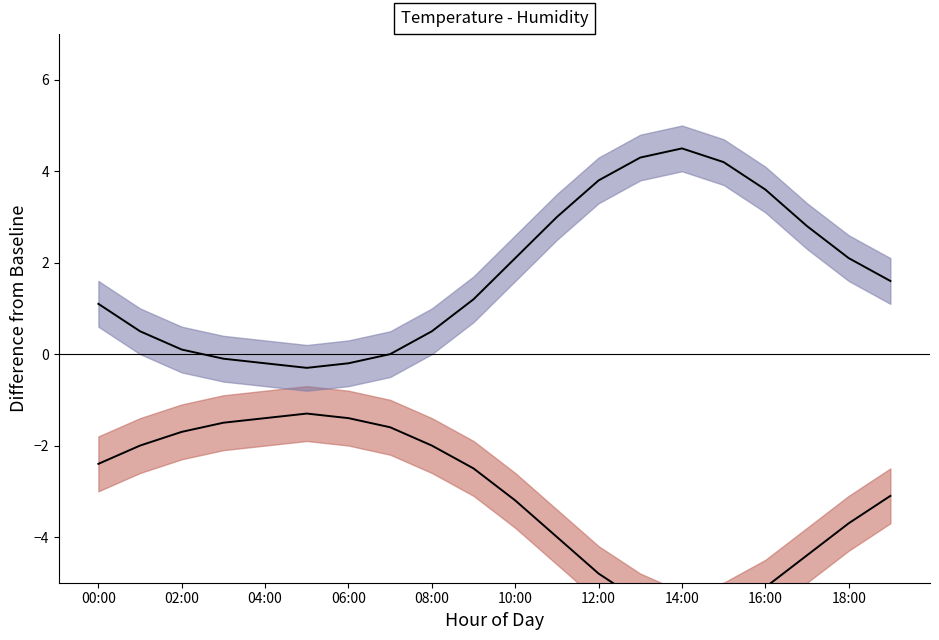

Which has a higher value, 14 or 19?

19